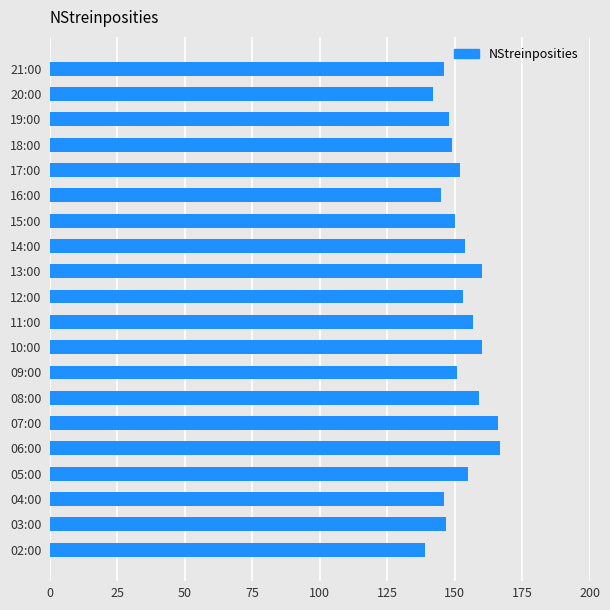

Are the bars horizontal?

Yes